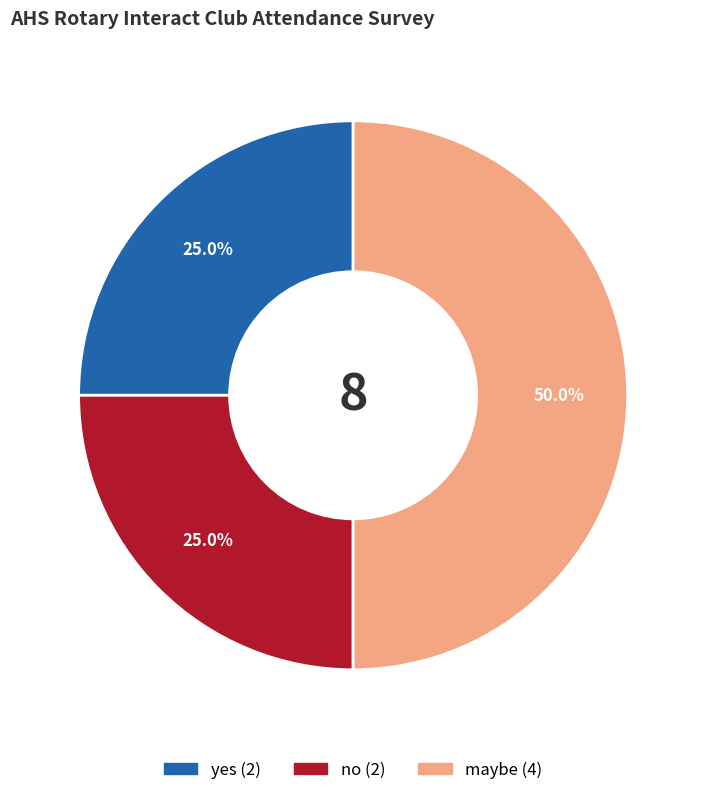

Which has a higher value, maybe or no?

maybe